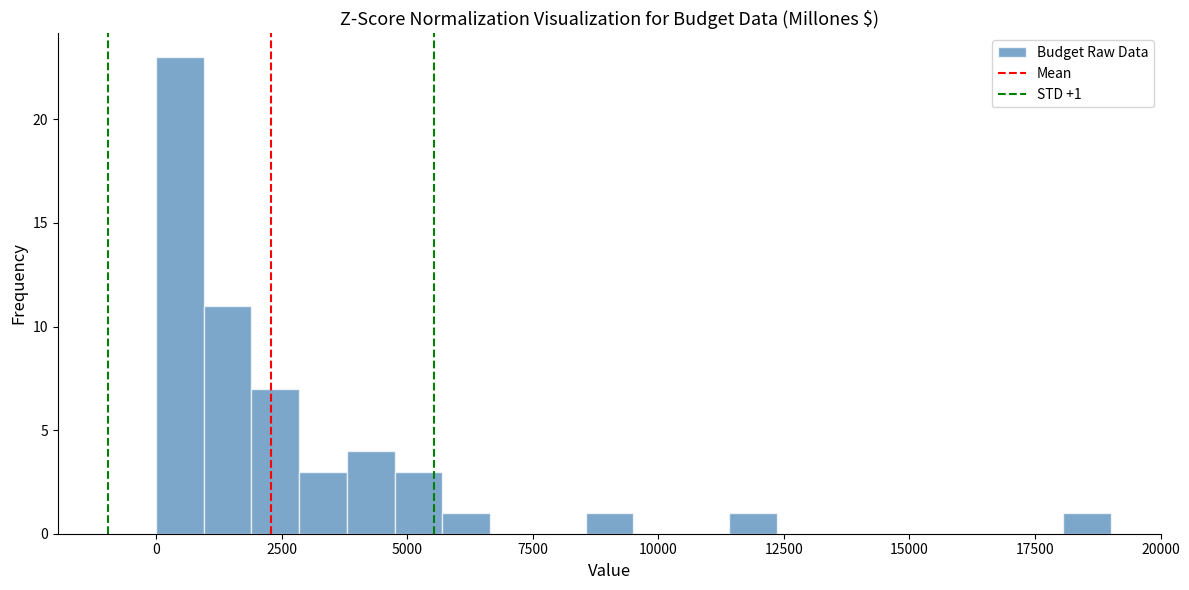

Around what value on the x-axis is the tallest bar? Give the approximate position of its centre, as read against the axis.

500